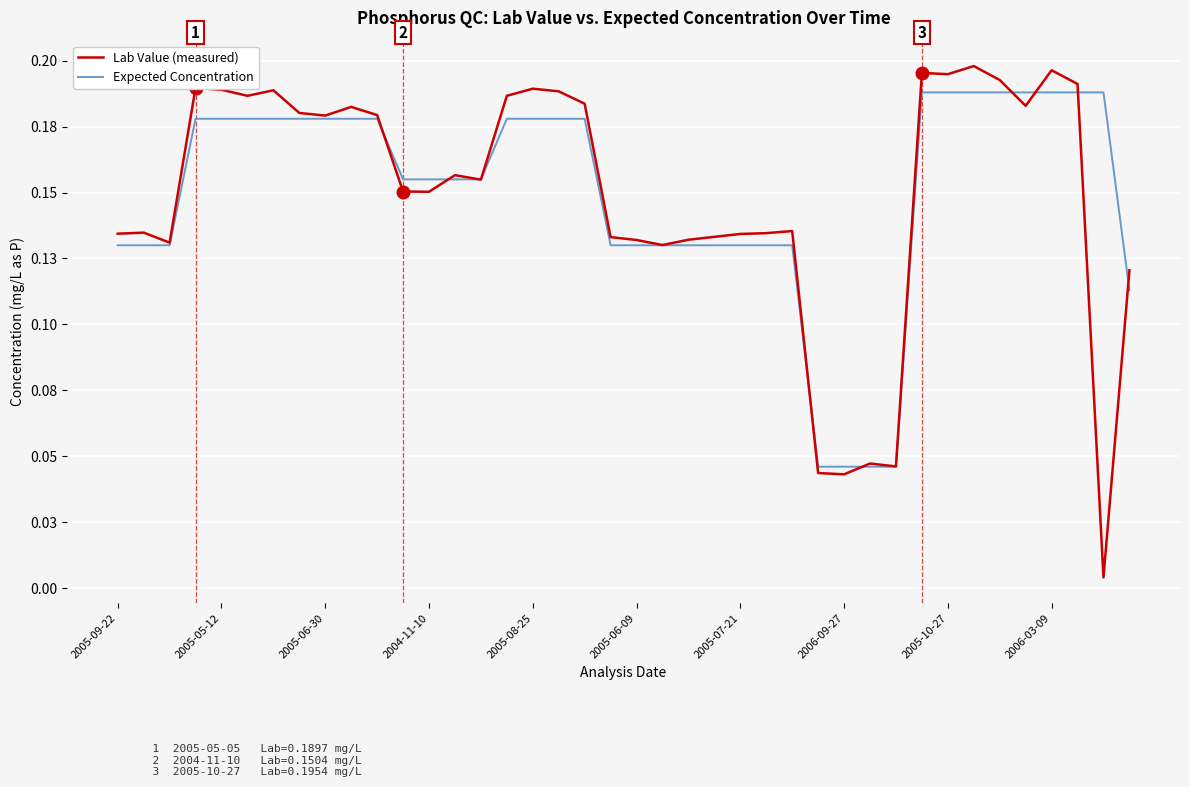

At which category is the sum across all series the highest?

33